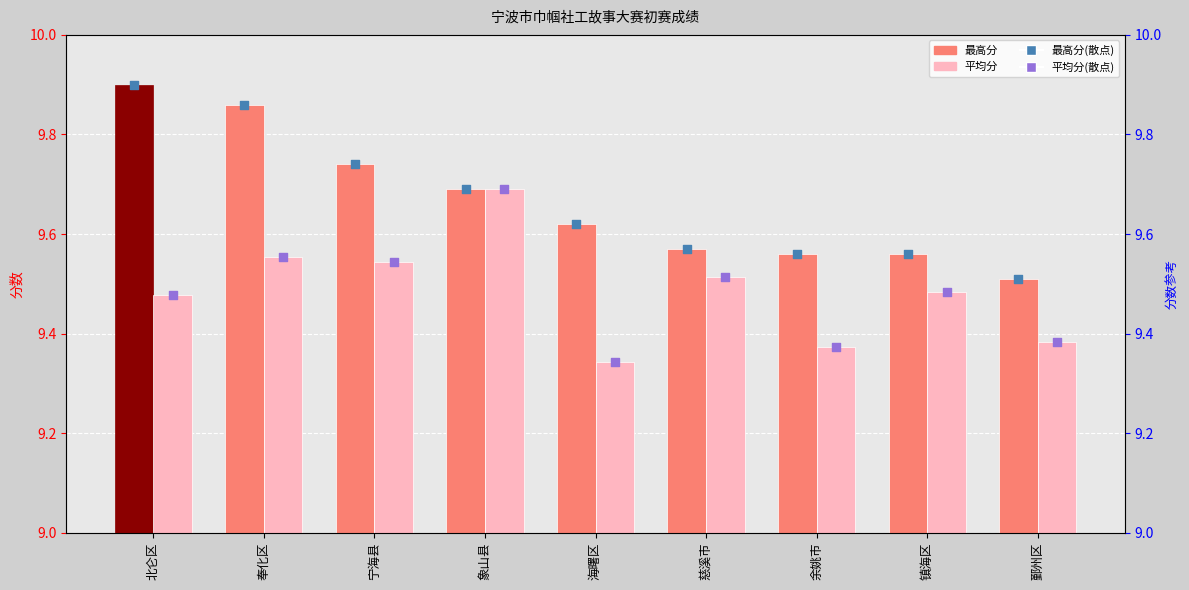

At how many categories does at least one series exceed 9?

9